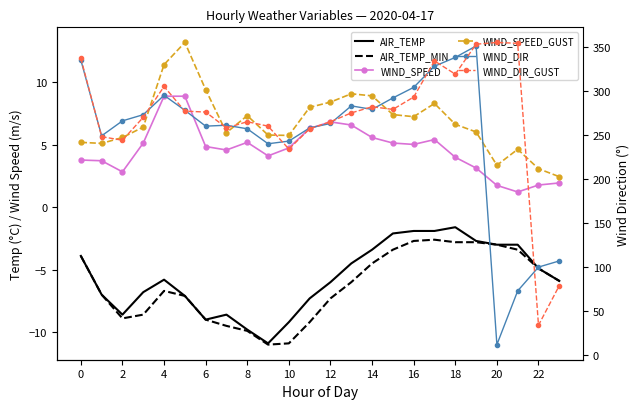

What is the maximum value for WIND_SPEED_GUST?

13.2